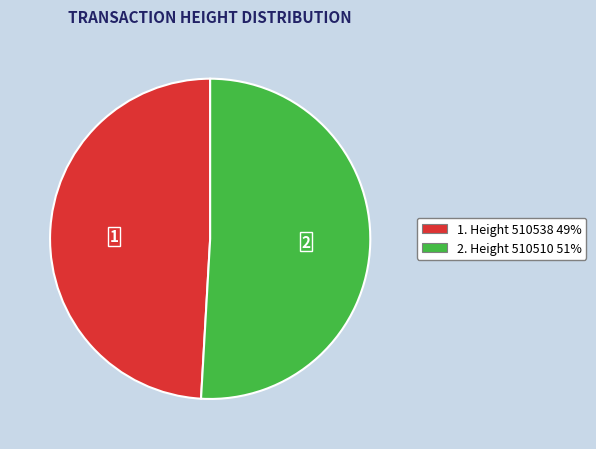

Which slice represents more than half of the pie?

2. Height 510510 51%